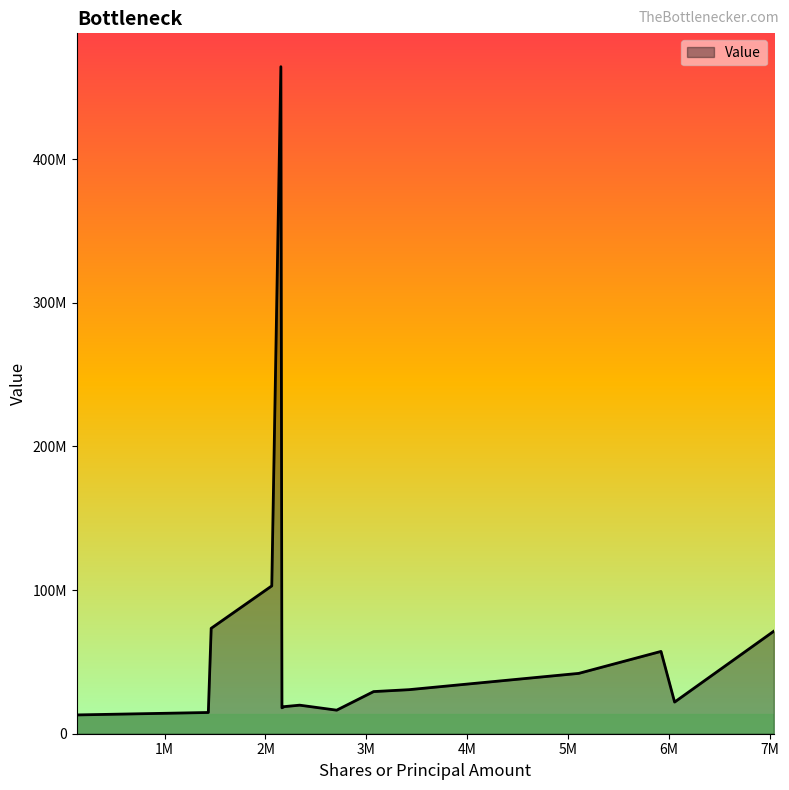

Does the chart have visible grid lines?

No